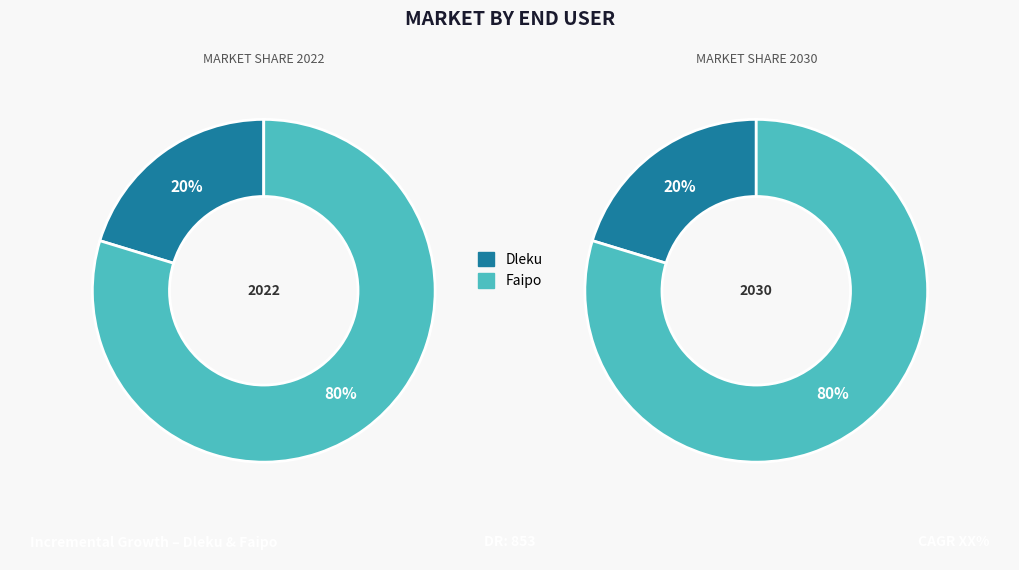

How many slices are in this pie chart?

2